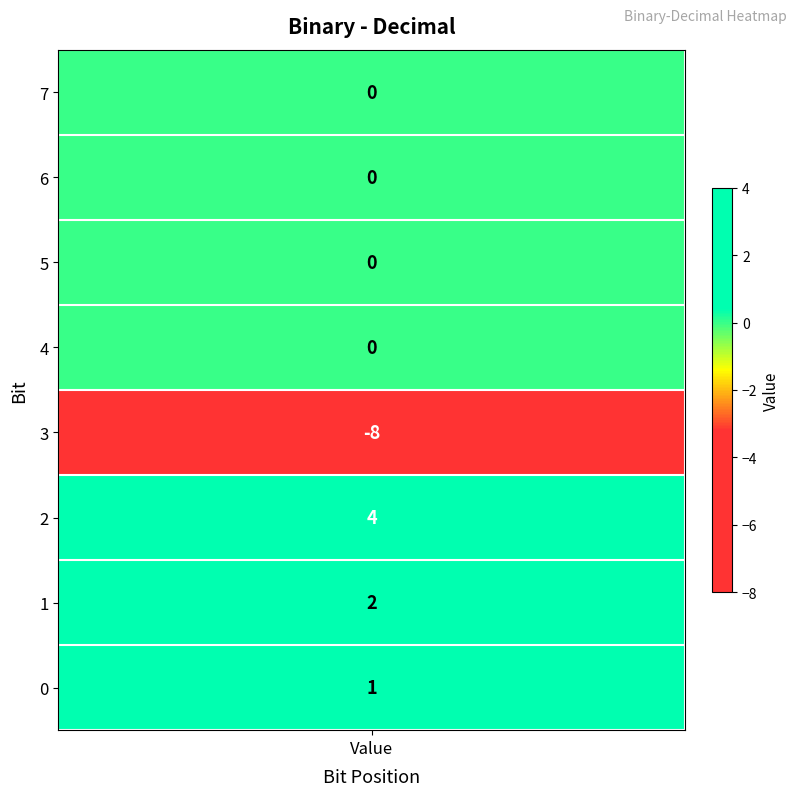

How many negative values are there?

1